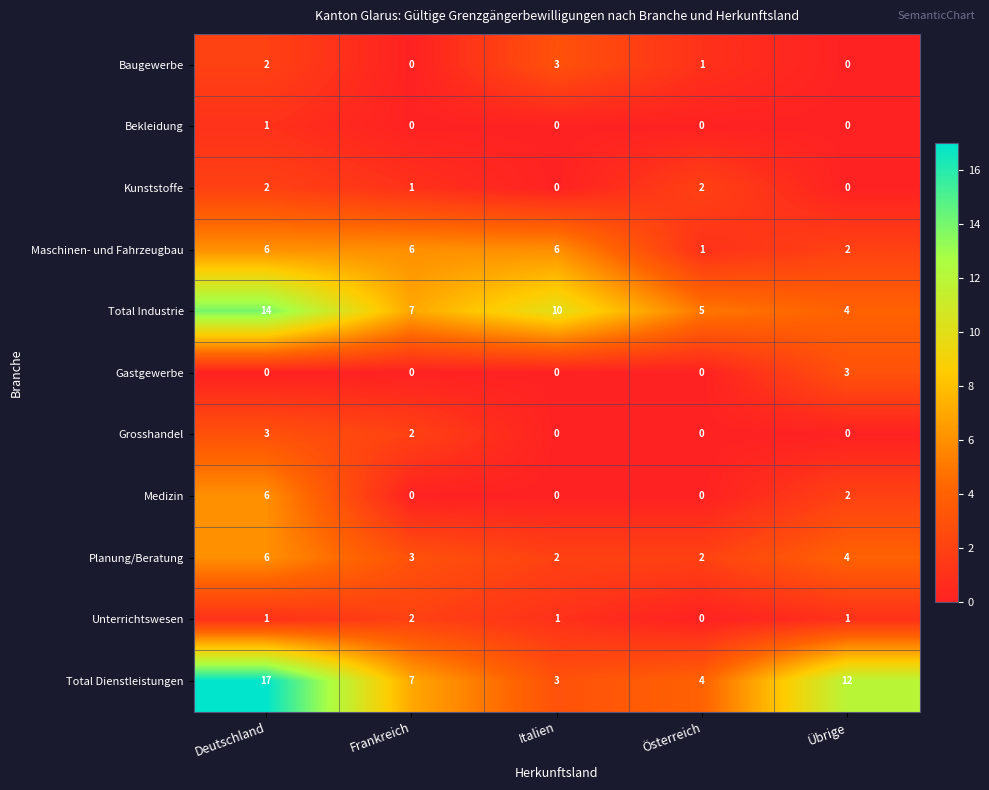

What is the sum of the Total Industrie values at Italien and Frankreich?

17